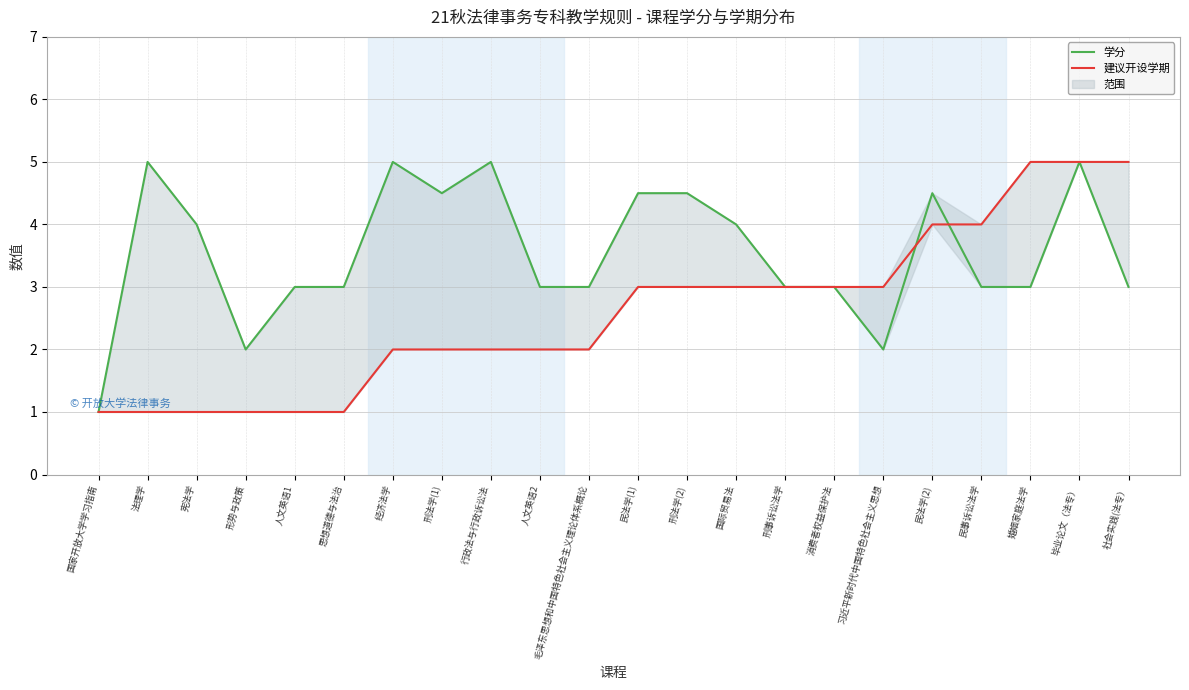

Which category has the lowest value in the 学分 series?

国家开放大学学习指南